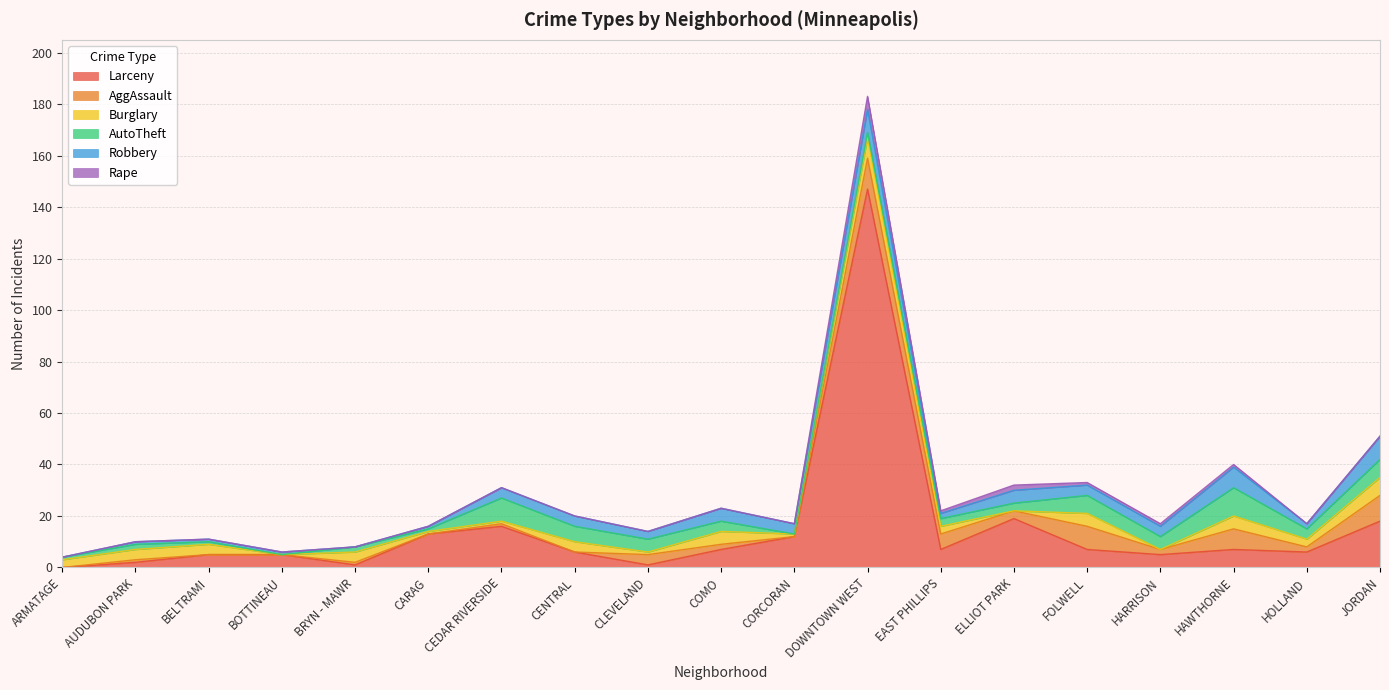

After their last crossing, which series has the higher values: Larceny or Robbery?

Larceny